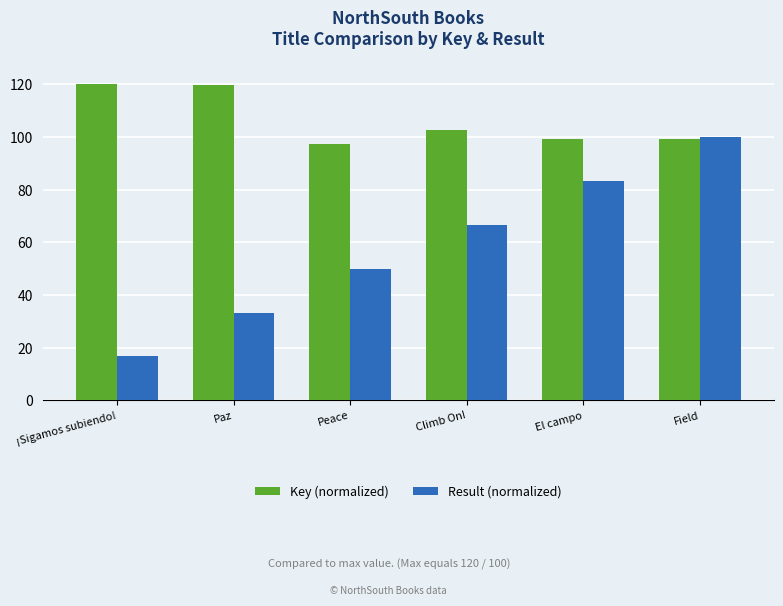

True or false: Result (normalized) has a value of 66.7 at Climb On!.

True